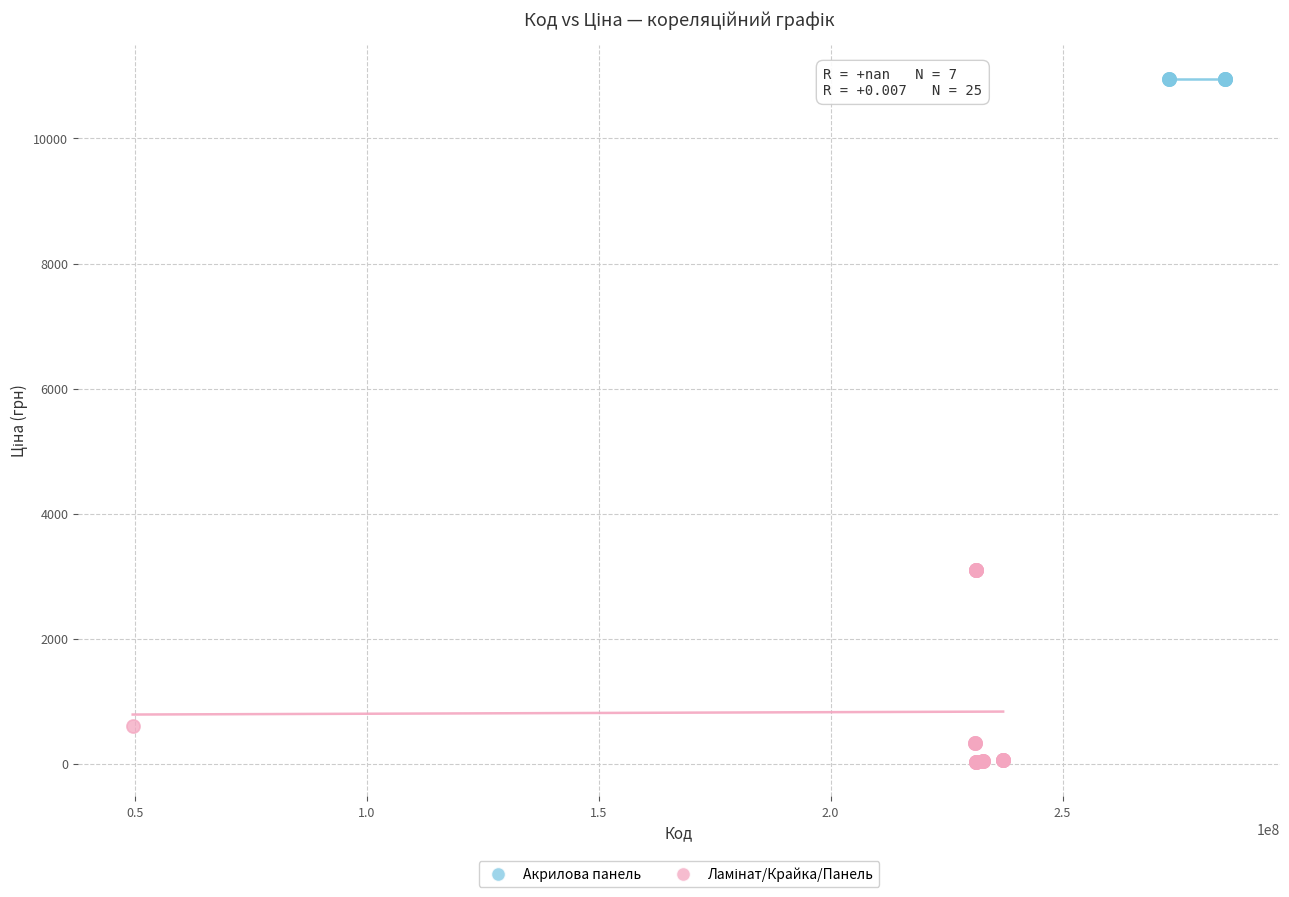

Which series contains the highest Y value?

Акрилова панель